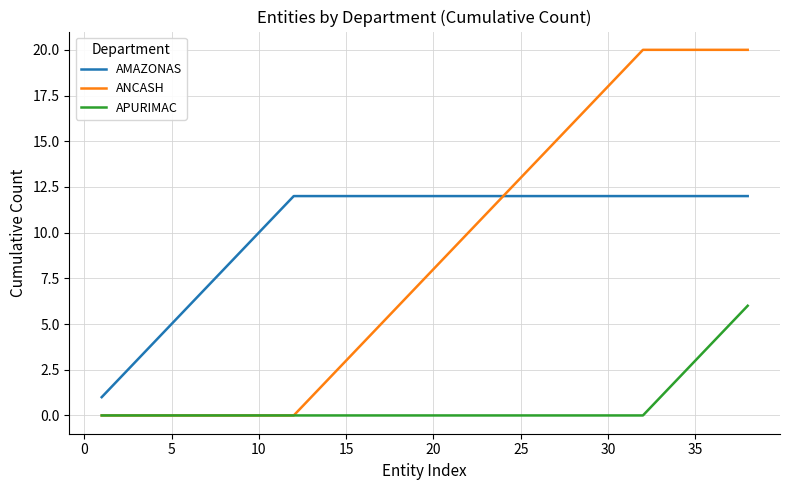

True or false: AMAZONAS and APURIMAC intersect in this chart.

False